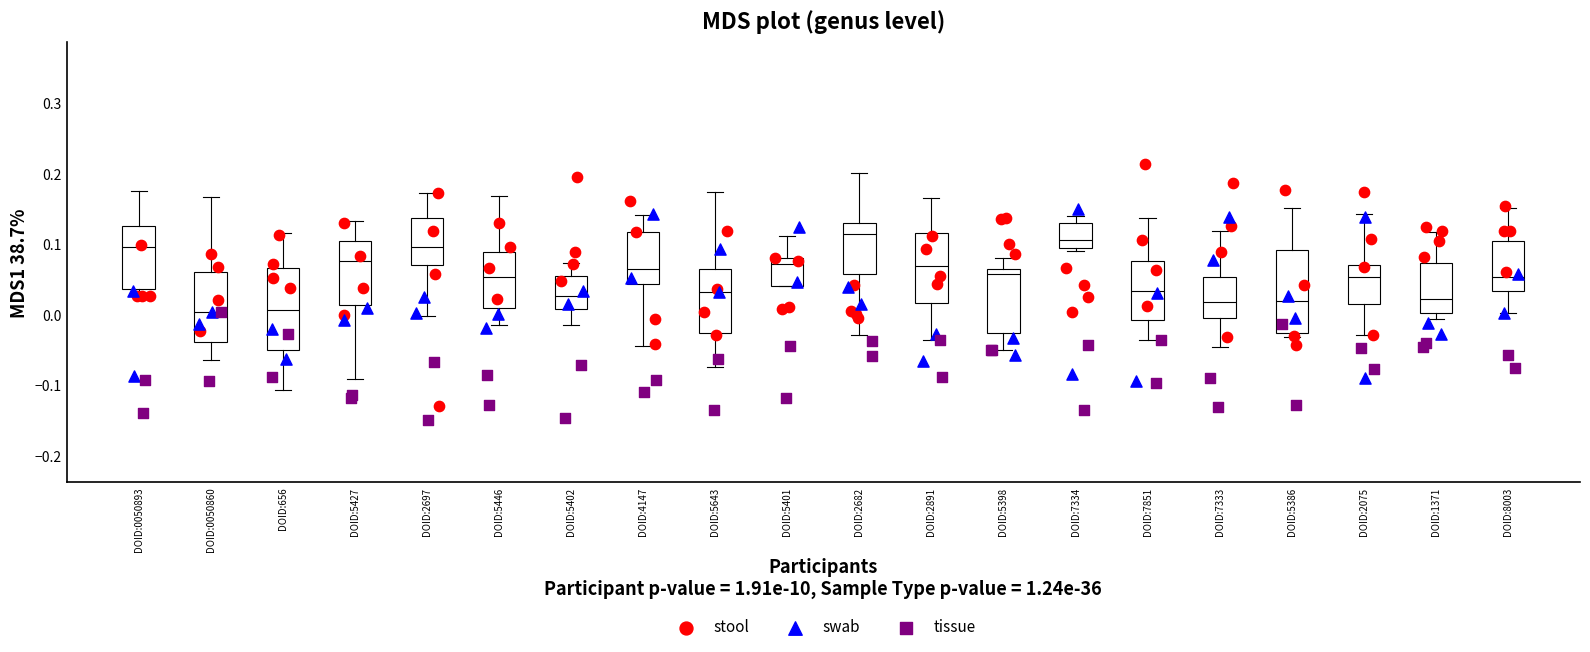

Reading left to right, transcribe this box plot: for each box, give where its median line is, the range the box spans, and where its two whiskers end, as read against the y-axis. The values are not printed on the chart, so give them approximately, as read against the axis.

DOID:0050893: median 0.10, box 0.04 to 0.13, whiskers 0.03 to 0.18
DOID:0050860: median 0.00, box -0.04 to 0.06, whiskers -0.06 to 0.17
DOID:656: median 0.01, box -0.05 to 0.07, whiskers -0.11 to 0.12
DOID:5427: median 0.08, box 0.01 to 0.11, whiskers -0.09 to 0.13
DOID:2697: median 0.10, box 0.07 to 0.14, whiskers 0.00 to 0.17
DOID:5446: median 0.05, box 0.01 to 0.09, whiskers -0.01 to 0.17
DOID:5402: median 0.03, box 0.01 to 0.06, whiskers -0.01 to 0.07
DOID:4147: median 0.06, box 0.04 to 0.12, whiskers -0.04 to 0.14
DOID:5643: median 0.03, box -0.03 to 0.07, whiskers -0.07 to 0.17
DOID:5401: median 0.07, box 0.04 to 0.08, whiskers 0.04 to 0.11
DOID:2682: median 0.11, box 0.06 to 0.13, whiskers -0.03 to 0.20
DOID:2891: median 0.07, box 0.02 to 0.12, whiskers -0.04 to 0.17
DOID:5398: median 0.06 (just below the box's upper edge), box -0.03 to 0.06, whiskers -0.05 to 0.08
DOID:7334: median 0.11, box 0.09 to 0.13, whiskers 0.09 (just below the box's lower edge) to 0.14
DOID:7851: median 0.03, box -0.01 to 0.08, whiskers -0.04 to 0.14
DOID:7333: median 0.02, box -0.01 to 0.05, whiskers -0.05 to 0.12
DOID:5386: median 0.02, box -0.03 to 0.09, whiskers -0.03 (just below the box's lower edge) to 0.15
DOID:2075: median 0.05, box 0.01 to 0.07, whiskers -0.03 to 0.14
DOID:1371: median 0.02, box 0.00 to 0.07, whiskers -0.01 to 0.12
DOID:8003: median 0.05, box 0.03 to 0.10, whiskers 0.00 to 0.15